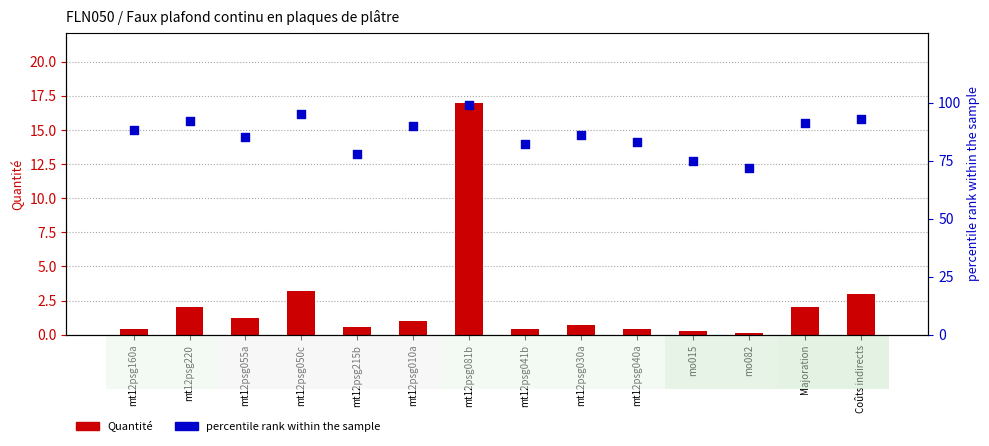

Is the value of Quantité at Majoration greater than the value of percentile rank within the sample at mt12psg041b?

No